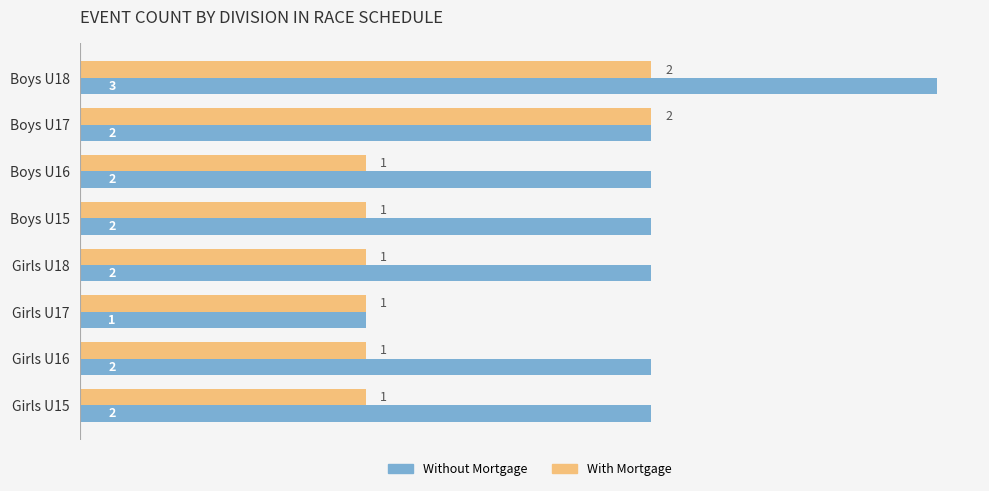

Rank the series at Girls U18 from lowest to highest value.

With Mortgage, Without Mortgage